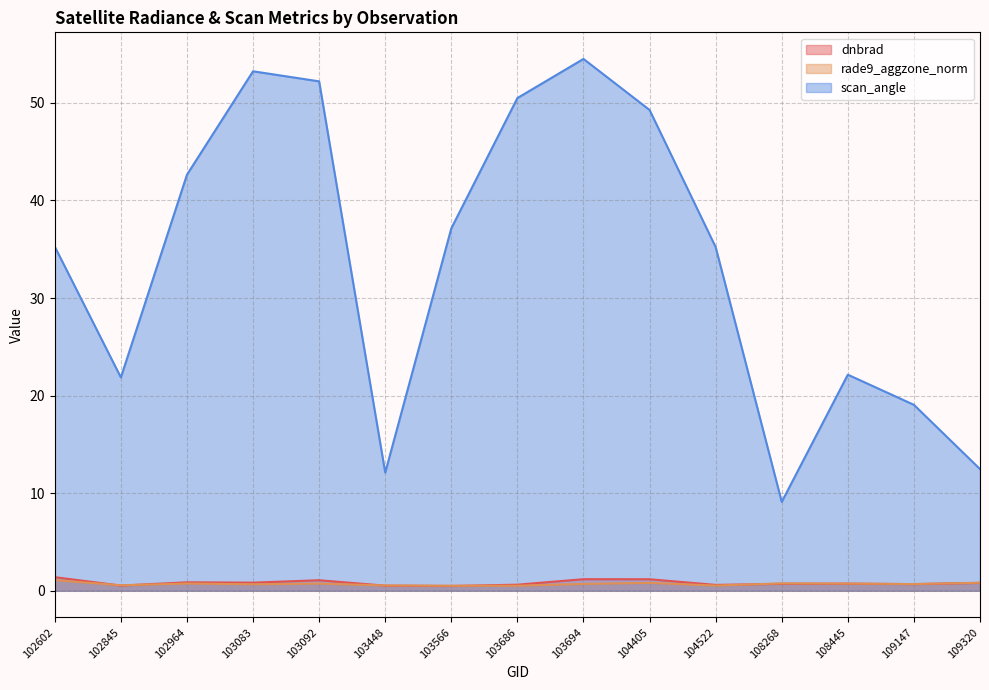

Where is the first local minimum for dnbrad?

102845